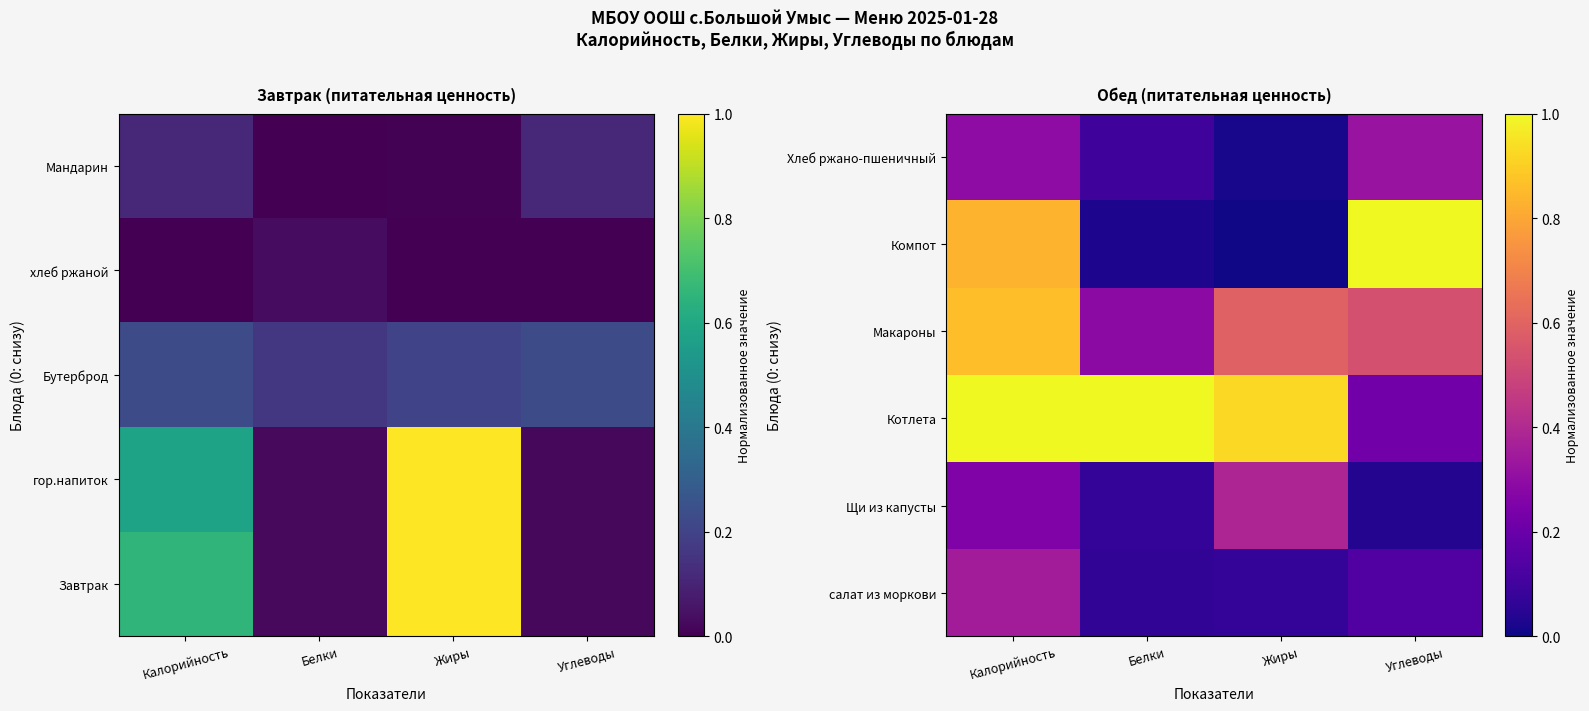

How many categories are shown in the chart?

4